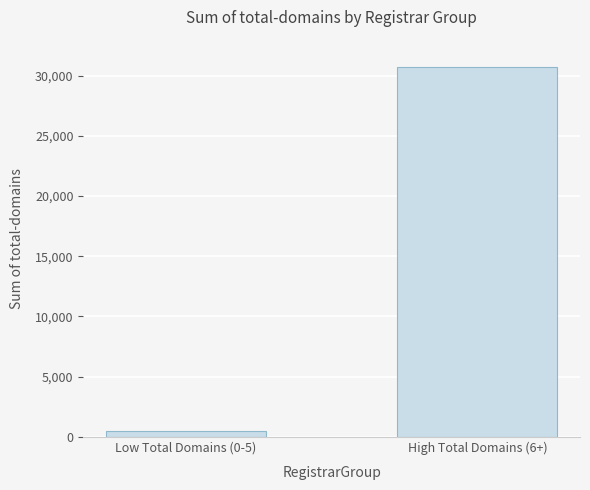

List the labels in order of value, largest first.

High Total Domains (6+), Low Total Domains (0-5)